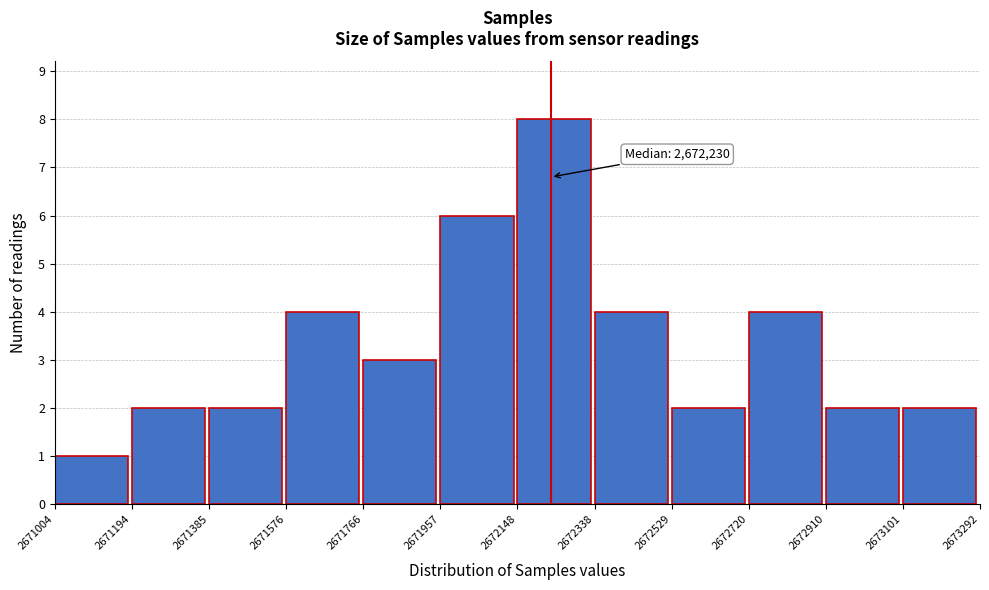

Over which range of the x-axis is the bar tallest?

2672148 to 2672338